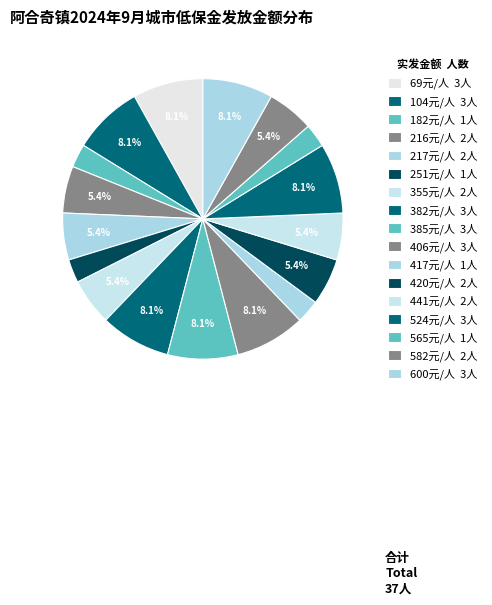

Count the number of slices in the pie.

17